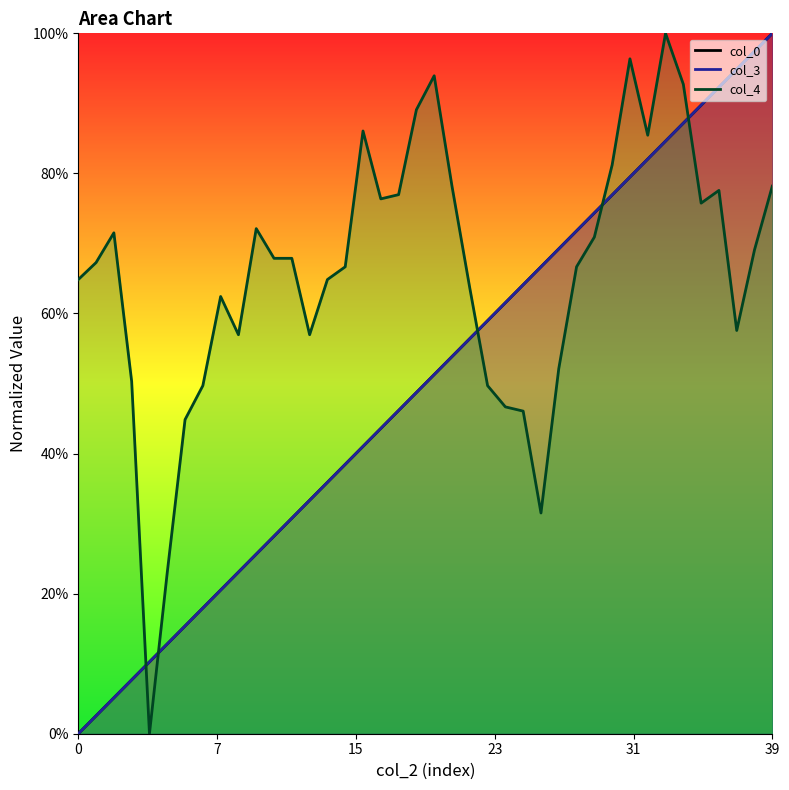

The value of col_0 at 13 is 0.3. True or false?

True